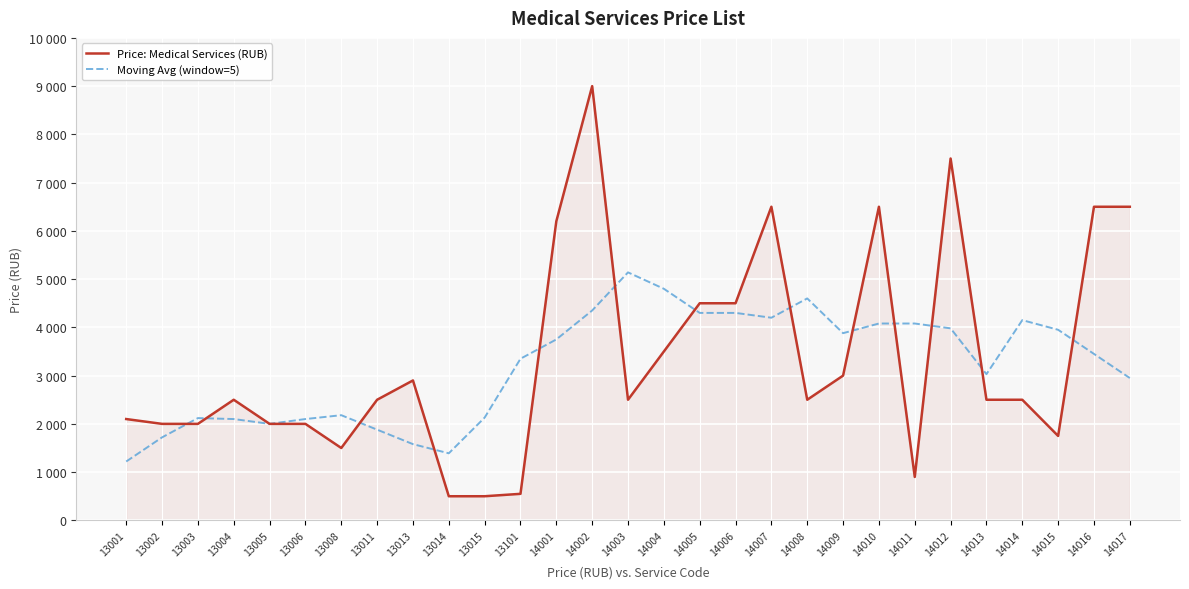

Is the value of Price: Medical Services (RUB) at 13013 greater than the value of Moving Avg (window=5) at 14012?

No